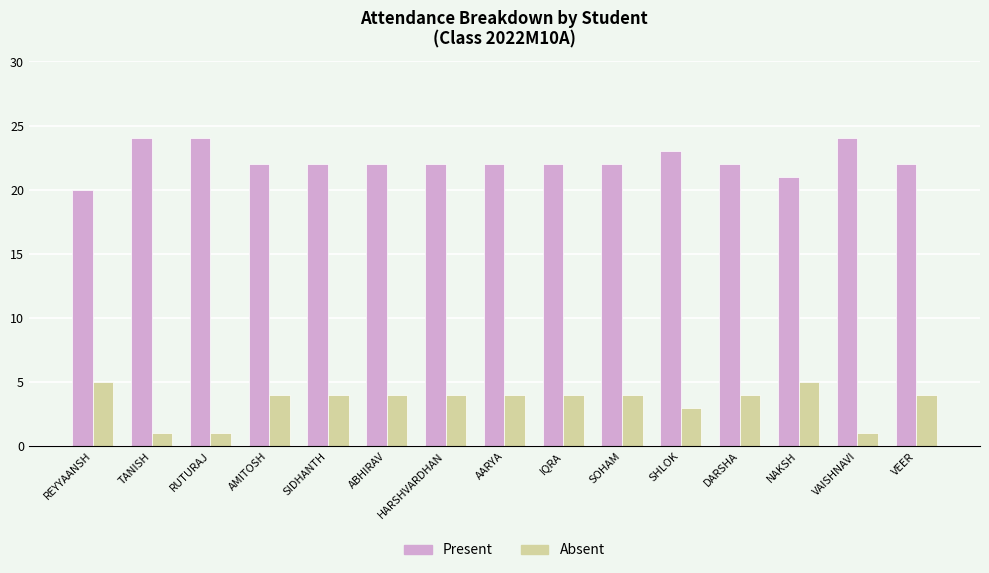

What is the value of the Absent bar at the 5th from the left?

4